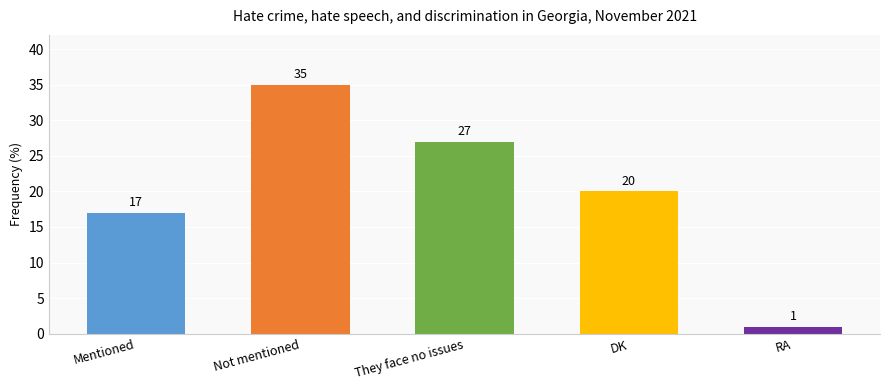

What position from the left is They face no issues?

3